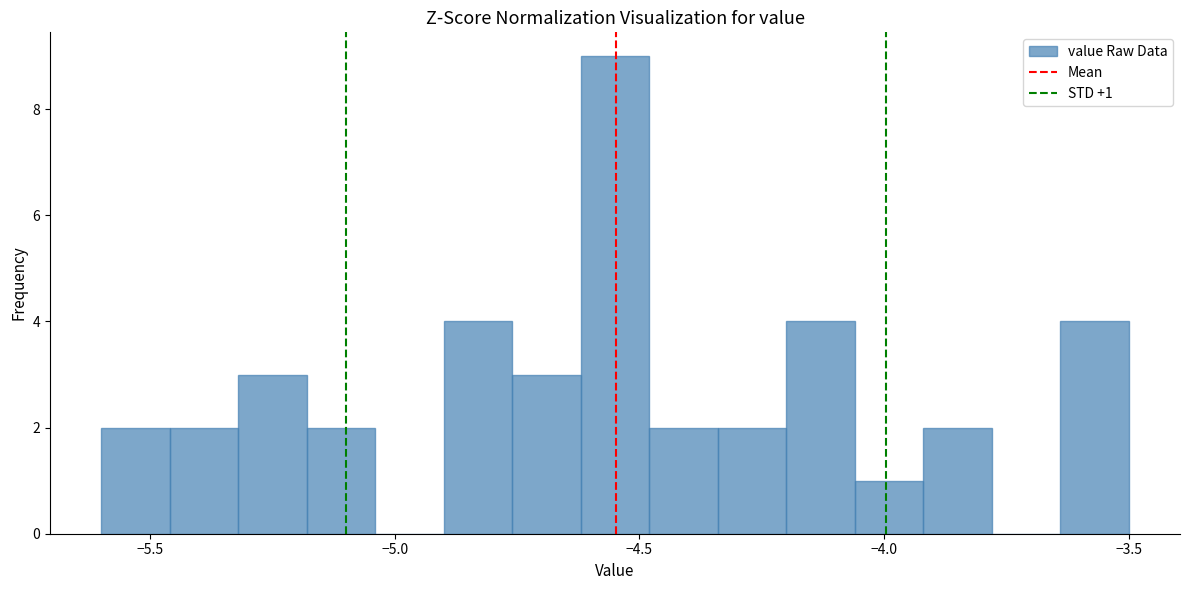

Around what value on the x-axis is the tallest bar? Give the approximate position of its centre, as read against the axis.

-4.55